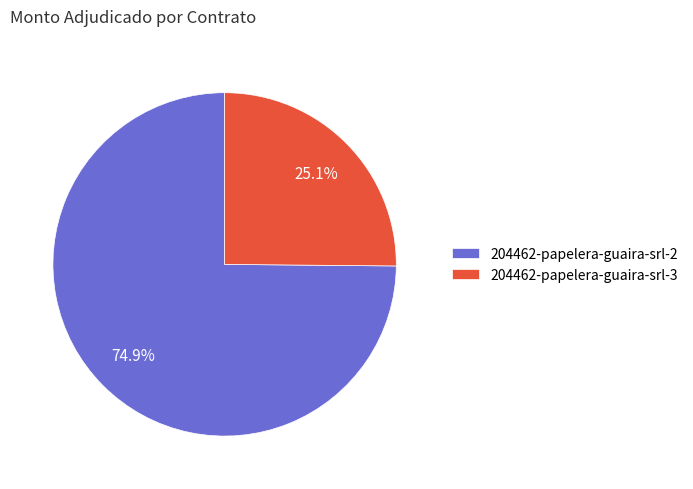

What is the majority slice?

204462-papelera-guaira-srl-2